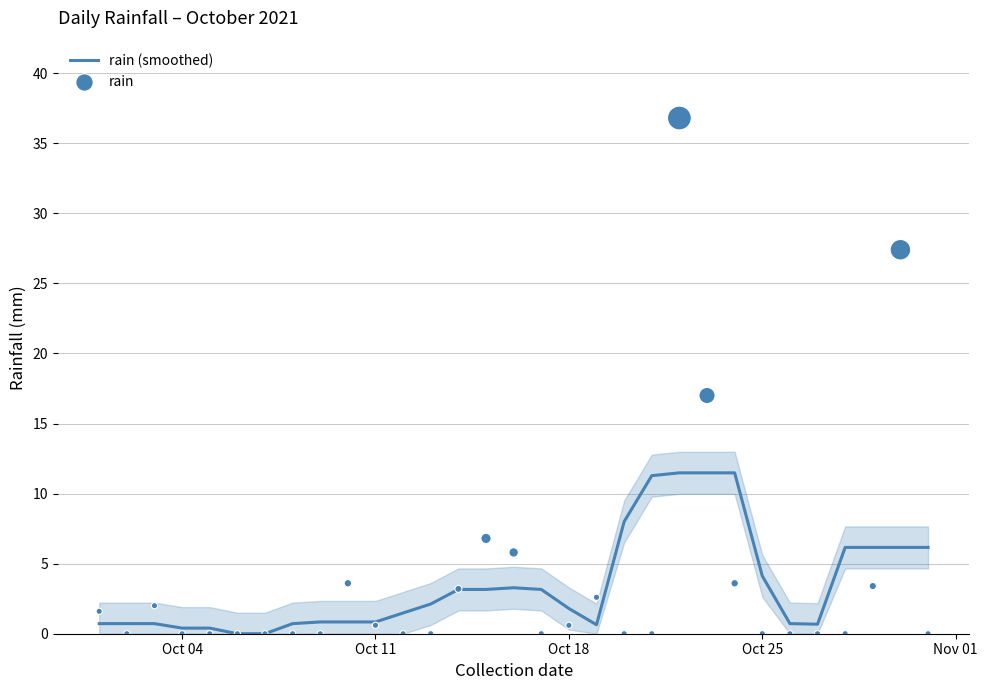

Which series reaches the maximum Y coordinate?

rain